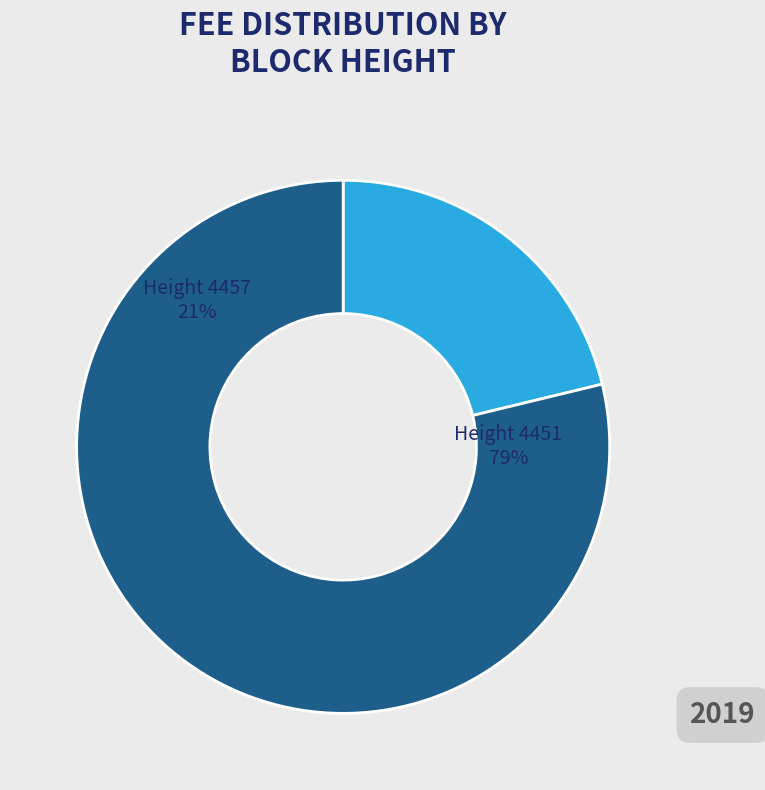

To the nearest percent, what is the combined percentage of 4457 and 4451?

100%